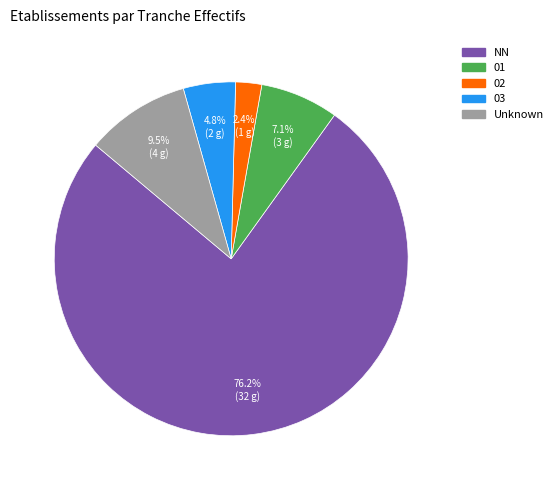

Is there a majority slice in this chart?

Yes